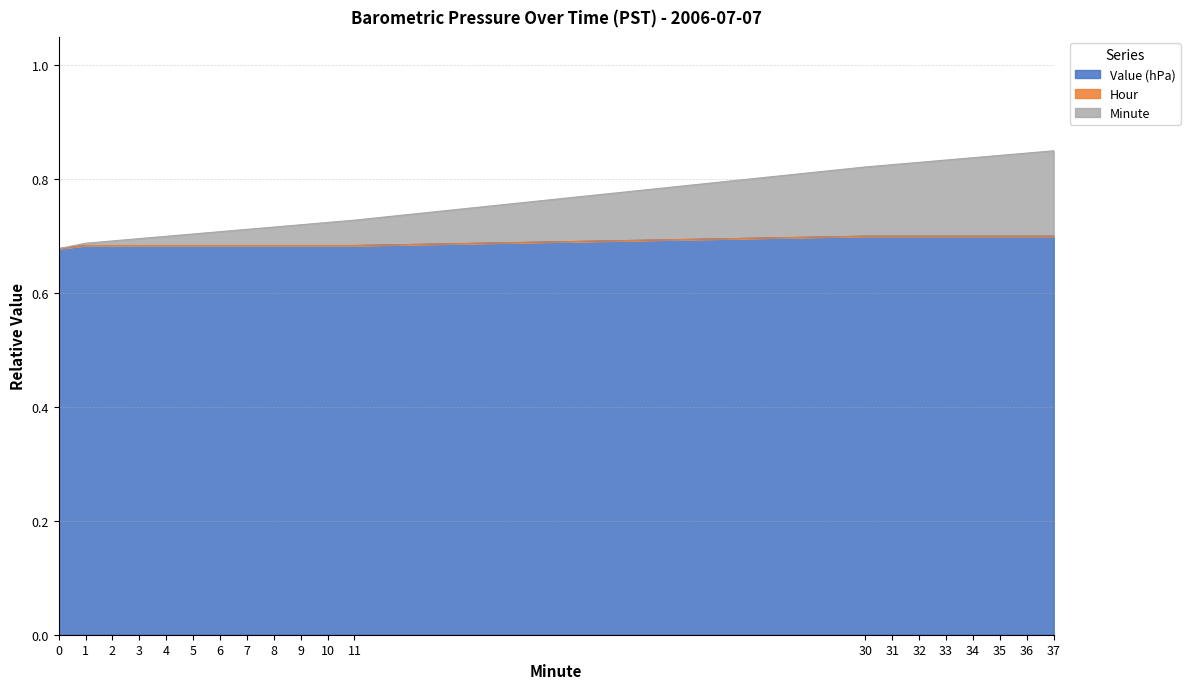

The Minute series shows 1.2 at 10. True or false?

False